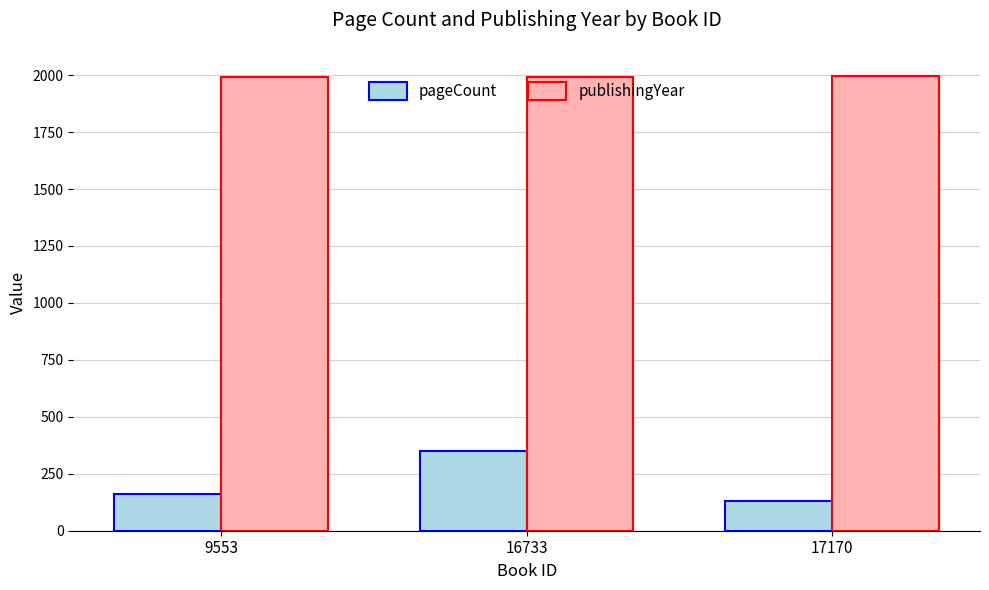

Which series has the largest range (max minus min)?

pageCount